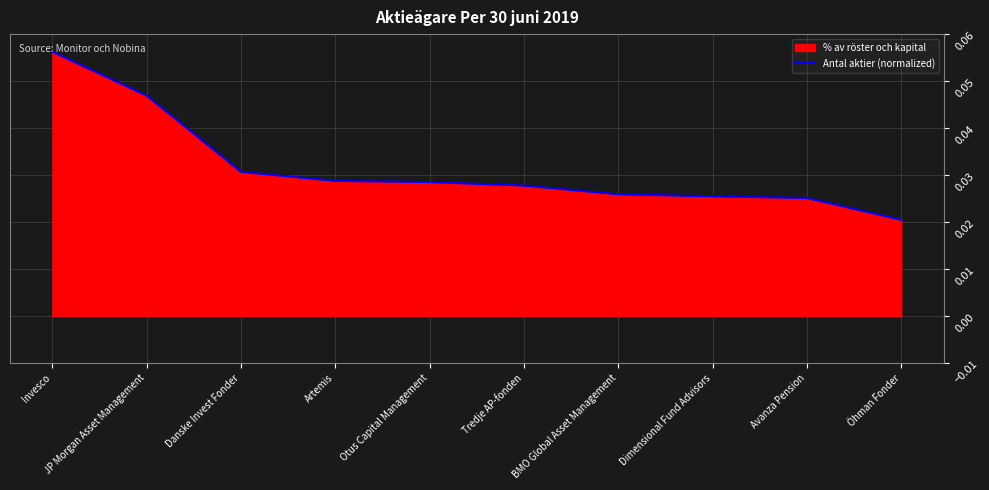

Which category has the lowest value across all series?

Öhman Fonder